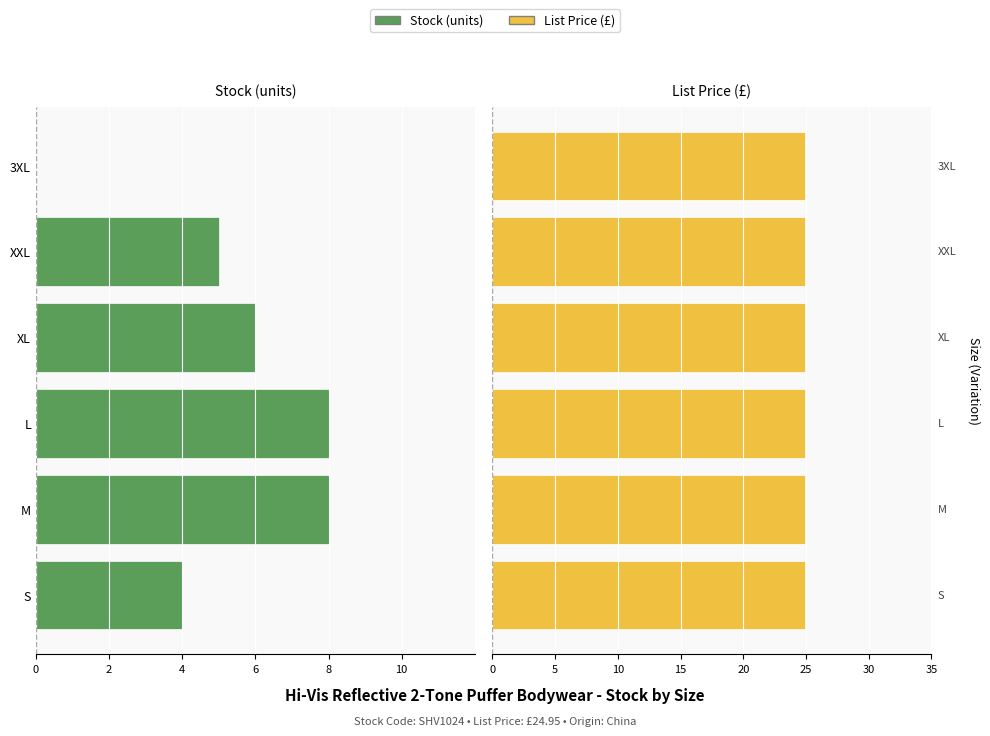

Is the value of Stock at 4 greater than the value of List Price at 4?

No